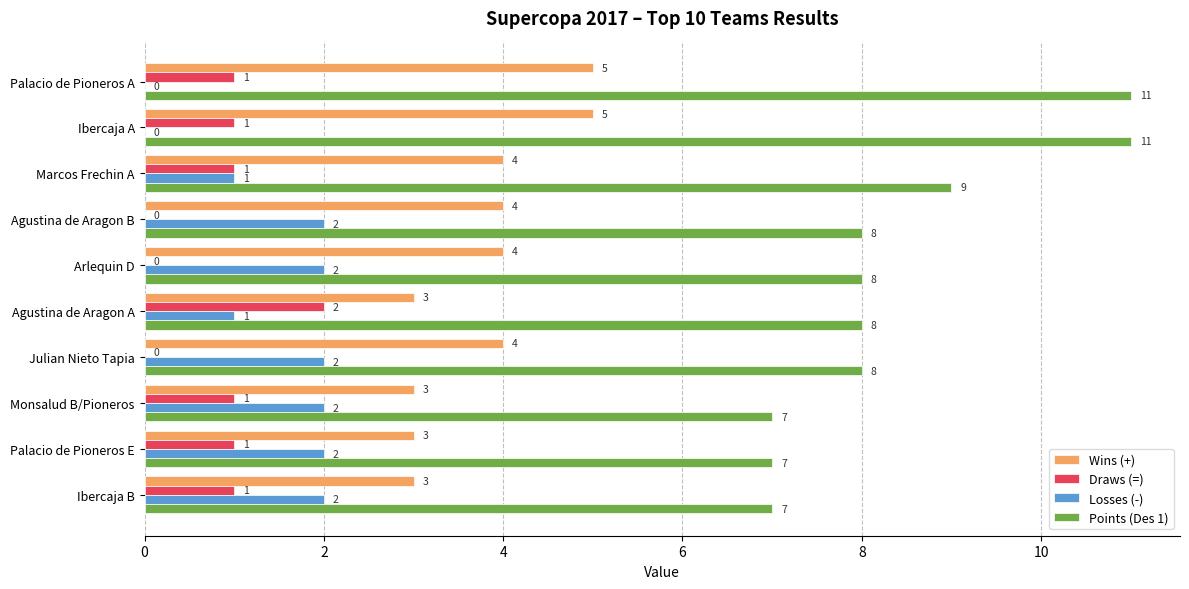

What is the maximum value shown in the chart?

11